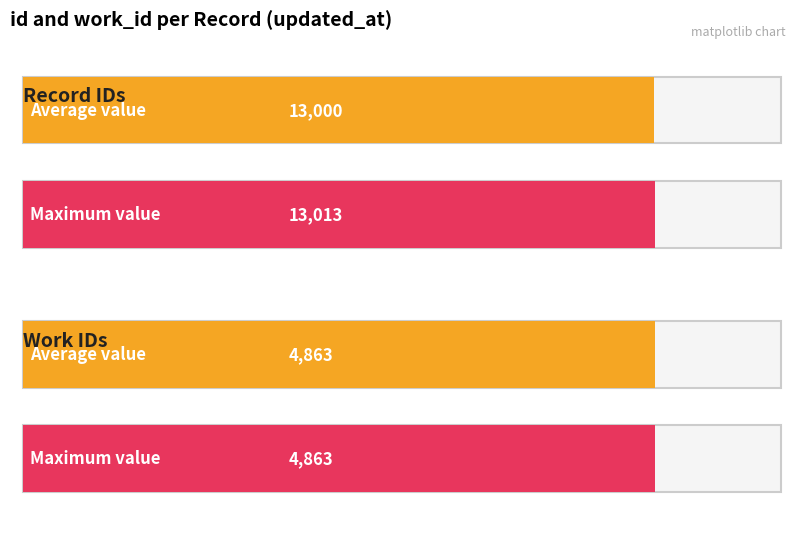

What is the sum of all work_id values?

48630